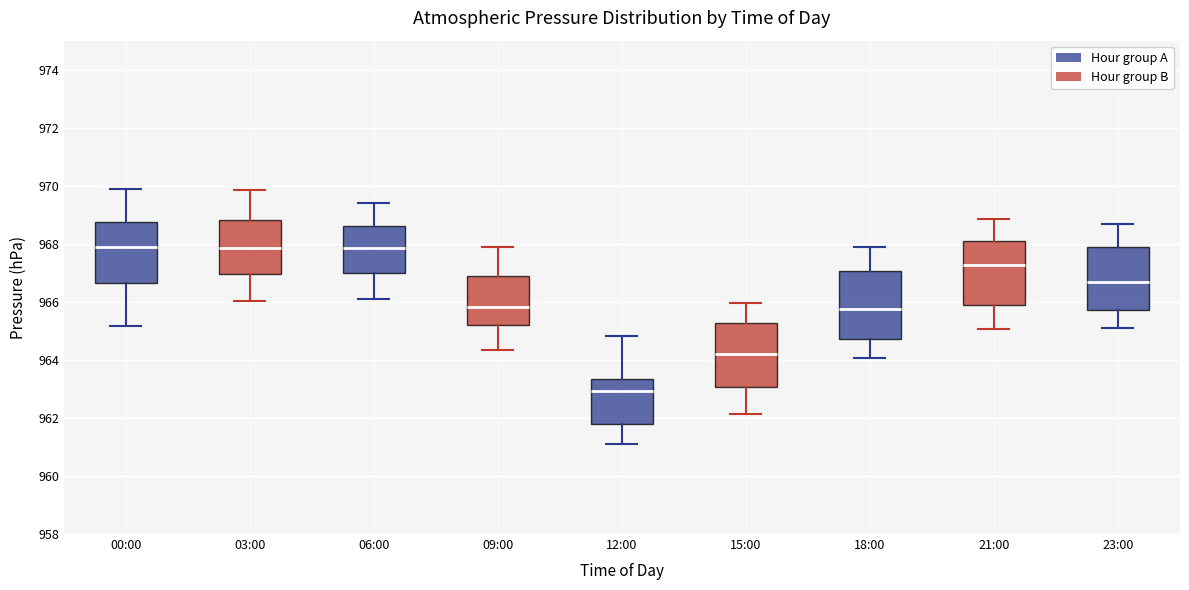

Reading left to right, transcribe this box plot: for each box, give where its median line is, the range the box spans, and where its two whiskers end, as read against the y-axis. The values are not printed on the chart, so give them approximately, as read against the axis.

00:00: median 968.0, box 966.6 to 968.8, whiskers 965.2 to 970.0
03:00: median 967.8, box 967.0 to 968.8, whiskers 966.0 to 969.8
06:00: median 967.8, box 967.0 to 968.6, whiskers 966.0 to 969.4
09:00: median 965.8, box 965.2 to 966.8, whiskers 964.4 to 967.8
12:00: median 963.0, box 961.8 to 963.4, whiskers 961.0 to 964.8
15:00: median 964.2, box 963.0 to 965.2, whiskers 962.2 to 966.0
18:00: median 965.8, box 964.8 to 967.0, whiskers 964.0 to 967.8
21:00: median 967.2, box 965.8 to 968.0, whiskers 965.0 to 968.8
23:00: median 966.6, box 965.8 to 967.8, whiskers 965.0 to 968.6